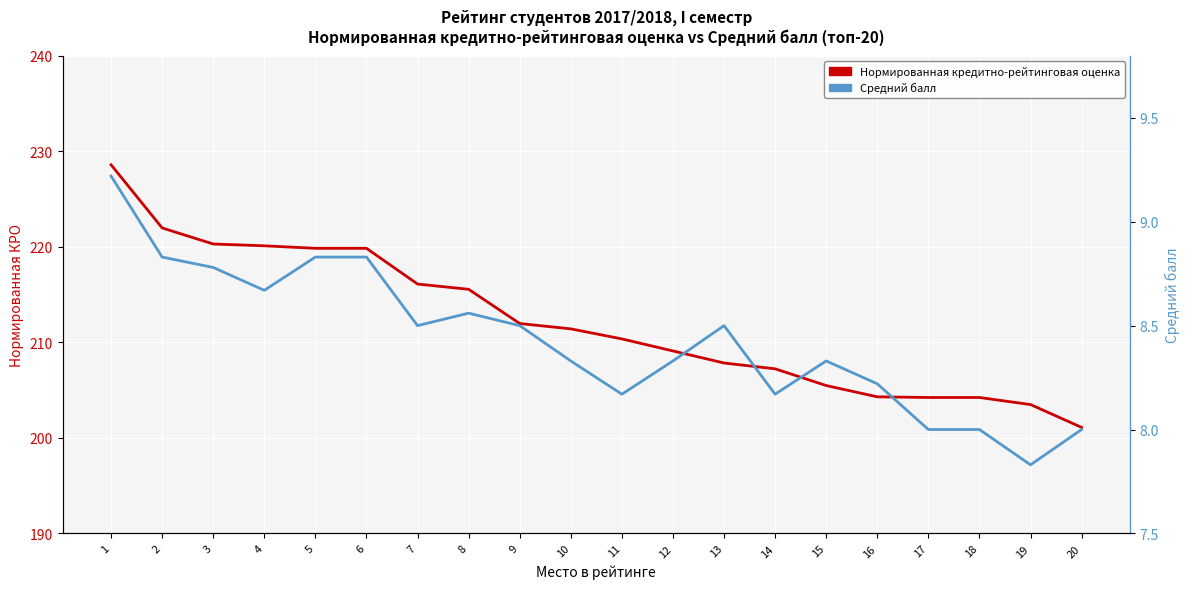

At how many categories does at least one series exceed 133?

20